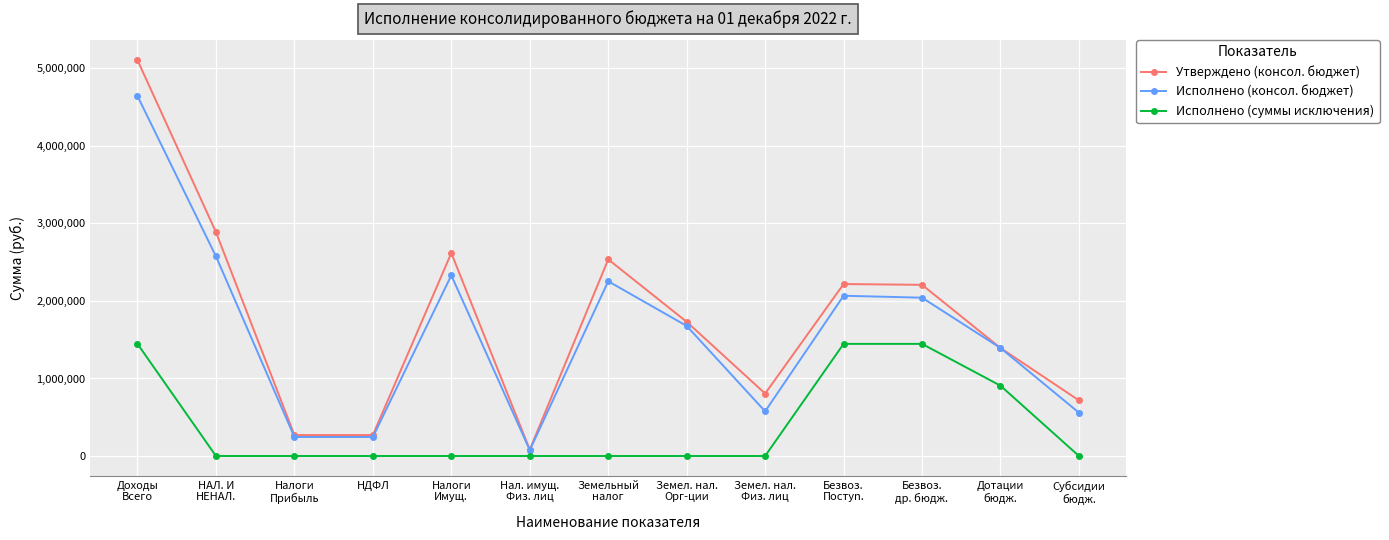

Is this an area chart (filled region under the line)?

No